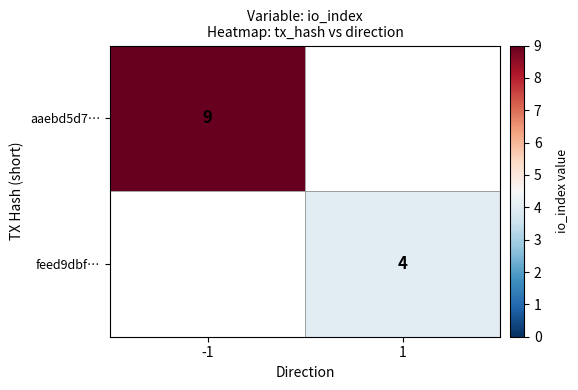

The aaebd5d7… series shows 9 at -1. True or false?

True